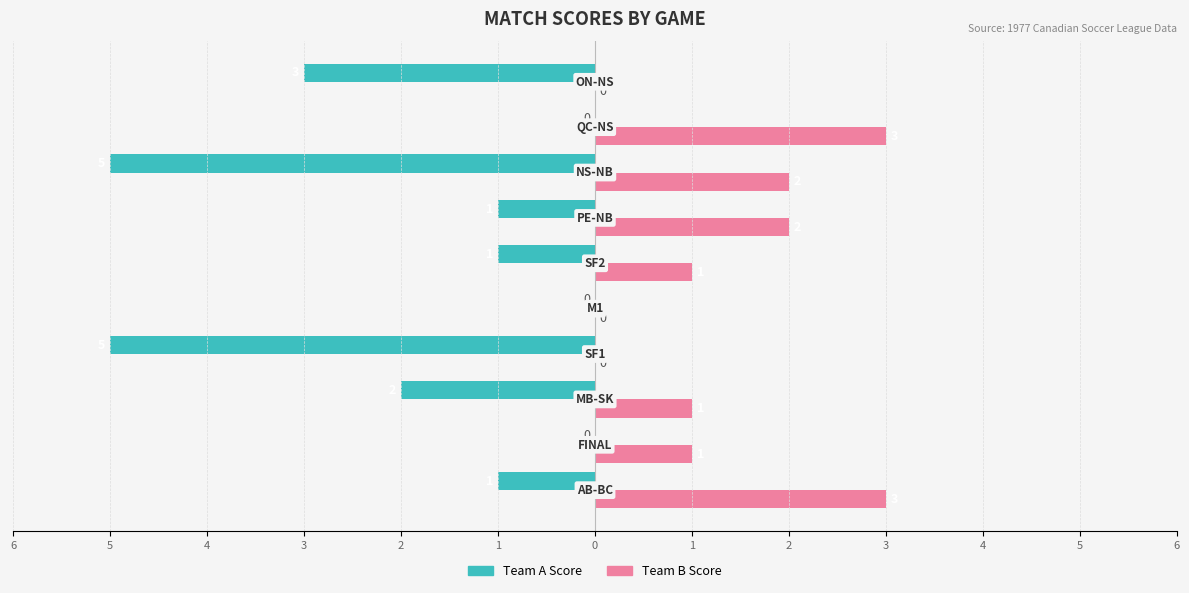

Reading right to left, what are all the values shown in this chart?

Team A Score: -3	0	-5	-1	-1	0	-5	-2	0	-1
Team B Score: 0	3	2	2	1	0	0	1	1	3